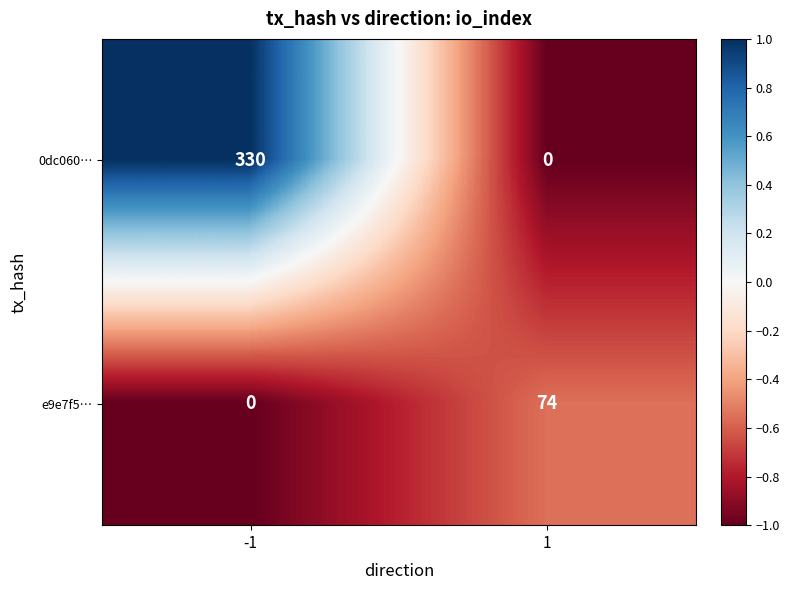

Reading right to left, list all the values displayed in this chart.

0dc060…: 1=0	-1=330
e9e7f5…: 1=74	-1=0